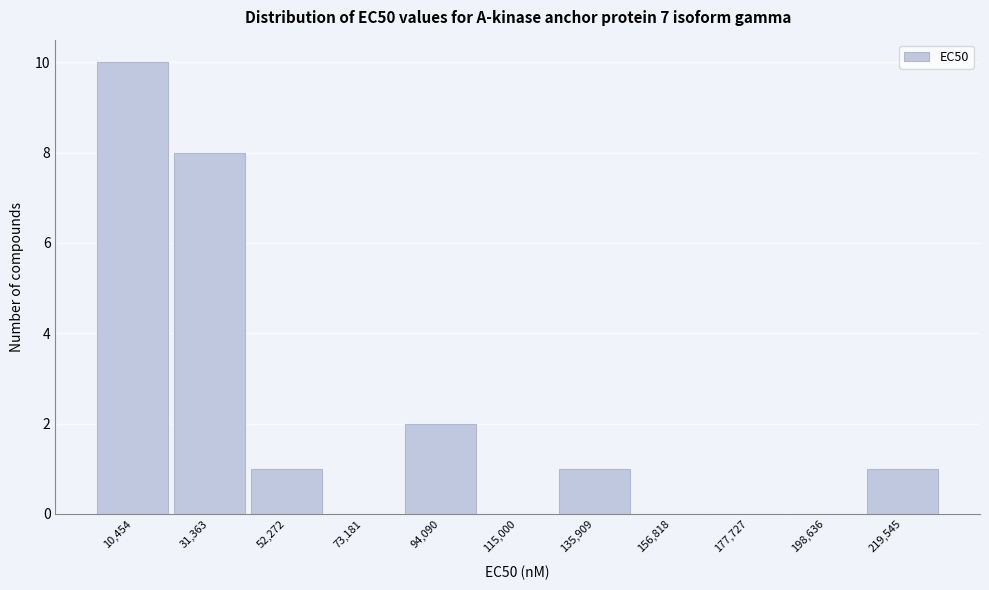

Reading left to right, list every bar in this chart as the range it spans on the x-axis followed by its height. Neither the bar edges nor the heights are printed on the chart, so give them approximately, as read against the axes.

0 to 20000: 10
20000 to 40000: 8
40000 to 65000: 1
65000 to 85000: 0
85000 to 105000: 2
105000 to 125000: 0
125000 to 145000: 1
145000 to 165000: 0
165000 to 190000: 0
190000 to 210000: 0
210000 to 230000: 1